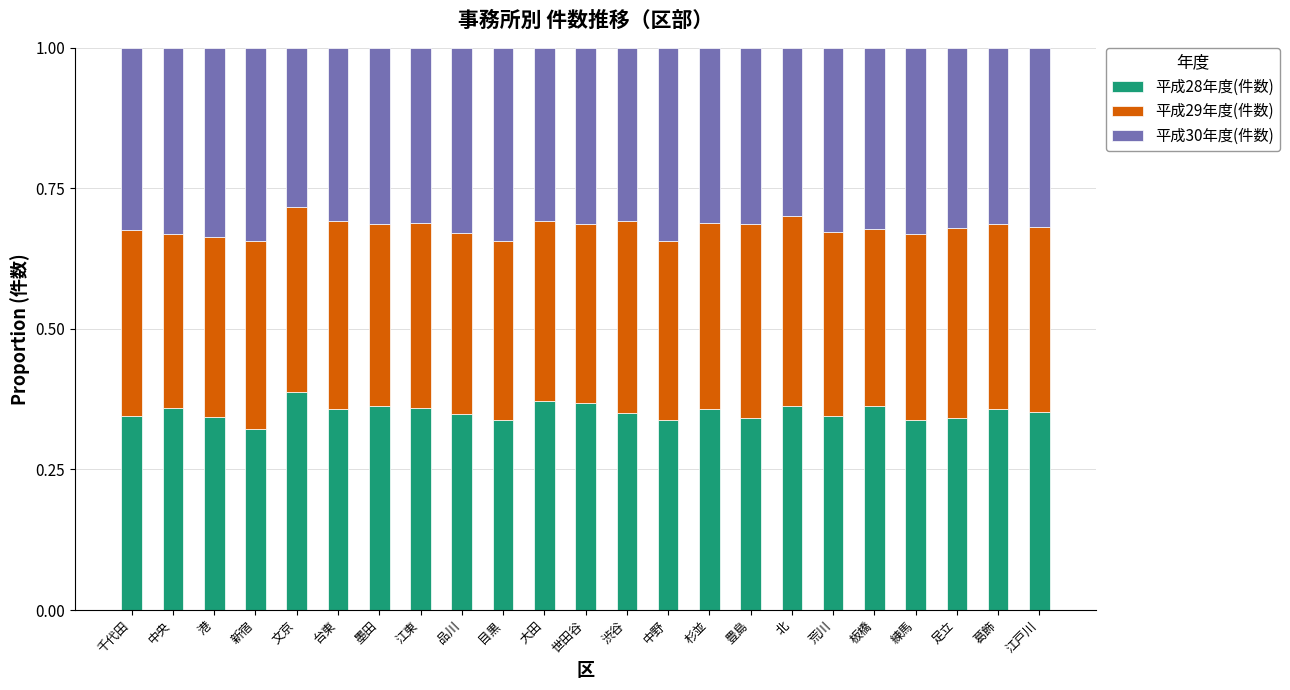

True or false: 平成28年度(件数) has a value of 0.3 at 目黒.

True